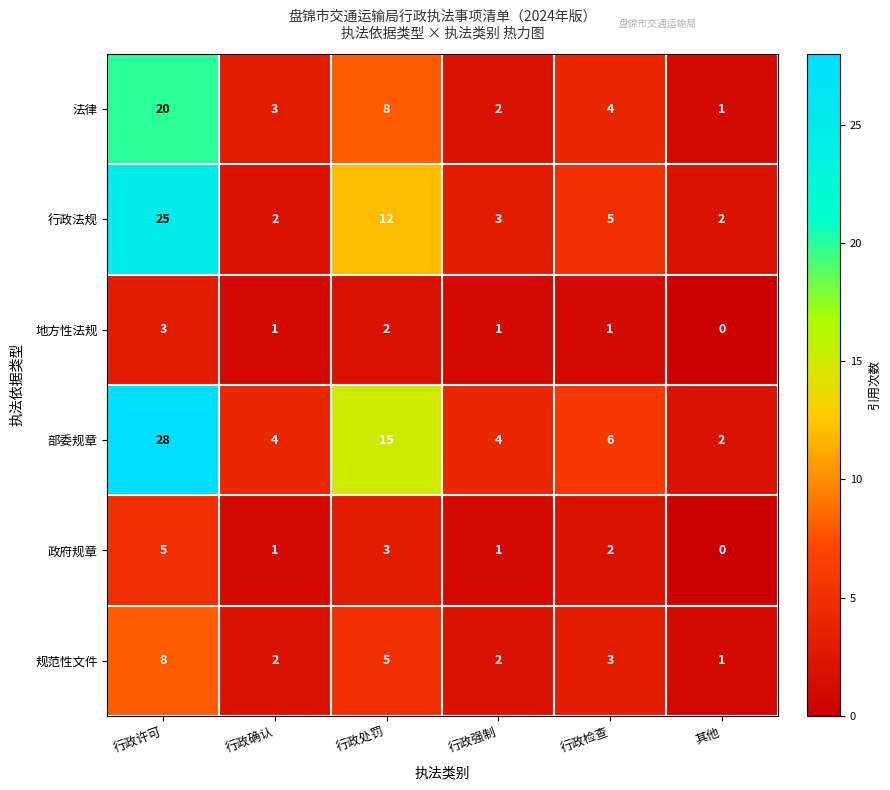

What is the average value of the 法律 series?

6